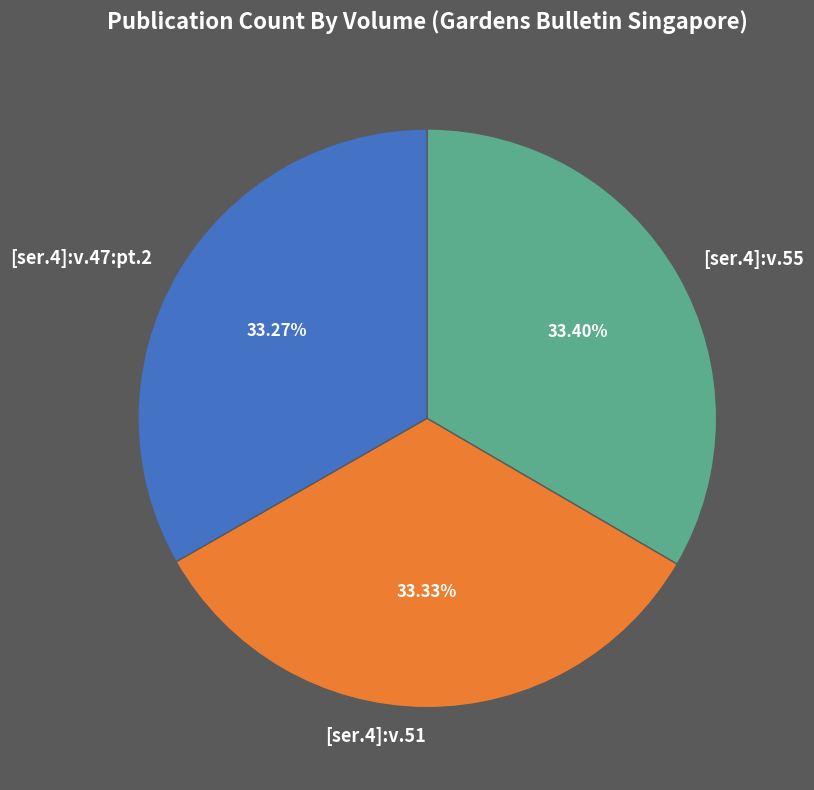

Is [ser.4]:v.47:pt.2 the majority of the pie?

No